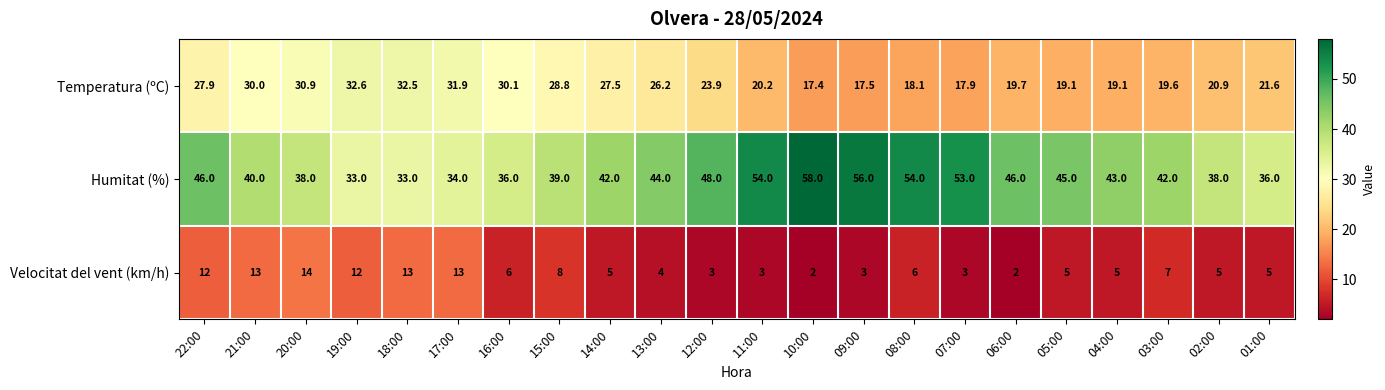

At which category is the sum across all series the highest?

22:00